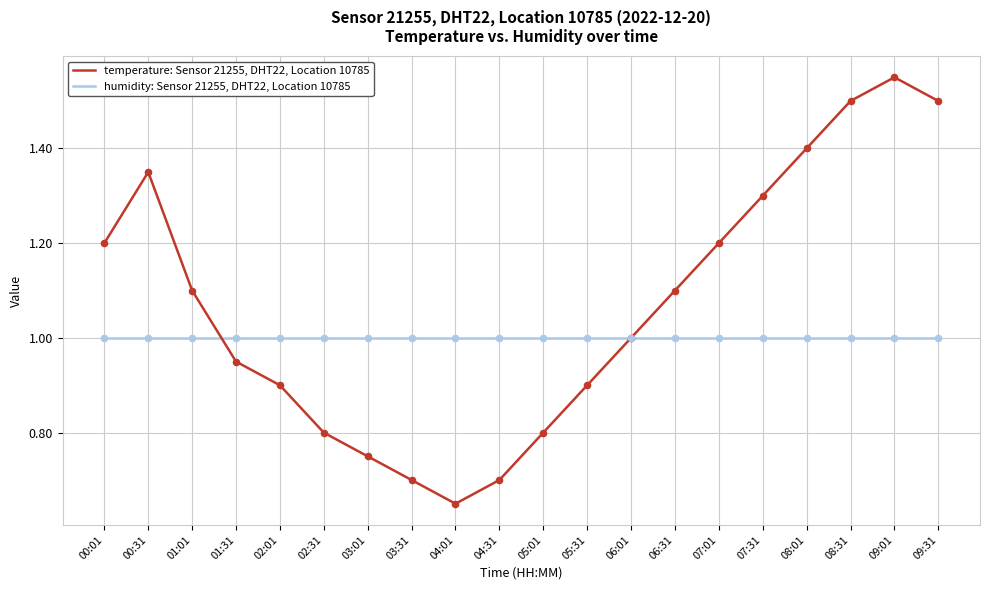

Is the value of temperature: Sensor 21255, DHT22, Location 10785 at 01:01 greater than the value of humidity: Sensor 21255, DHT22, Location 10785 at 08:31?

Yes